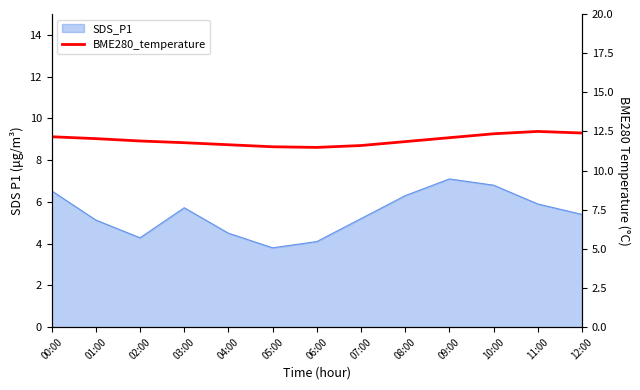

Reading left to right, what are all the values shown in this chart?

12.2	12.0	11.9	11.8	11.7	11.5	11.5	11.6	11.8	12.1	12.3	12.5	12.4